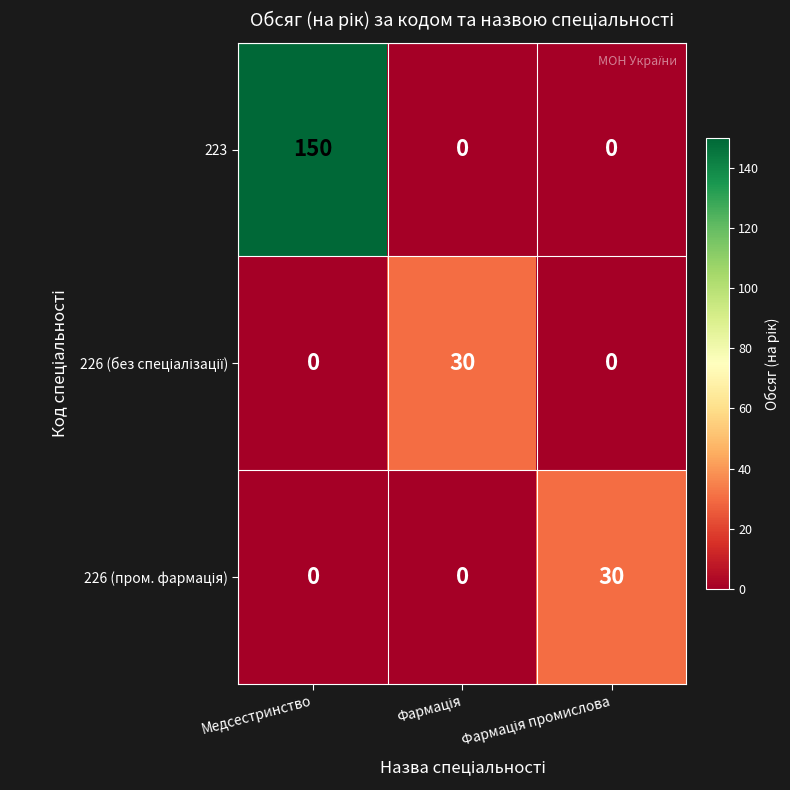

The 223 series shows 150 at Медсестринство. True or false?

True